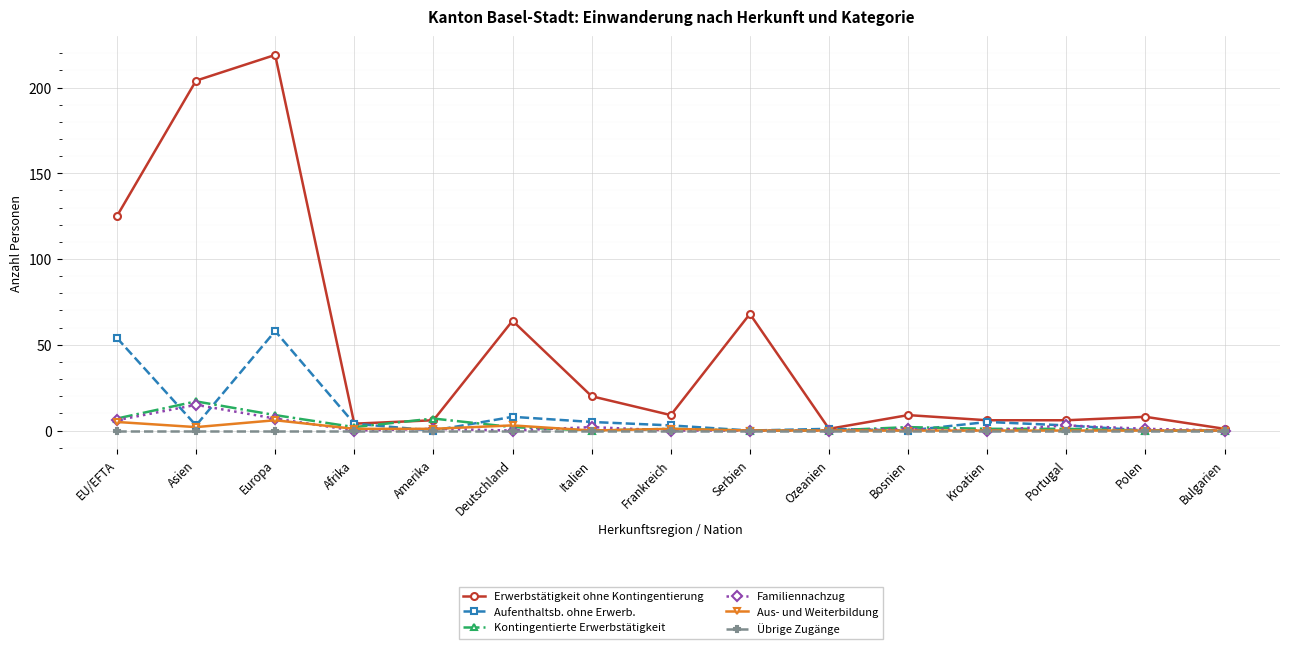

What position from the right is Frankreich?

8